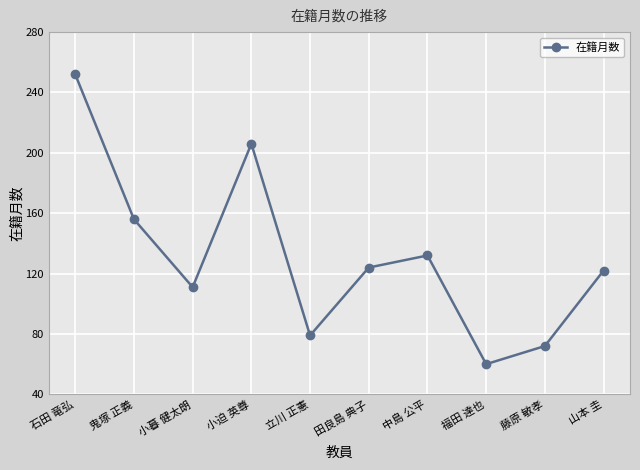

What is the value of the 2nd point from the left?

156